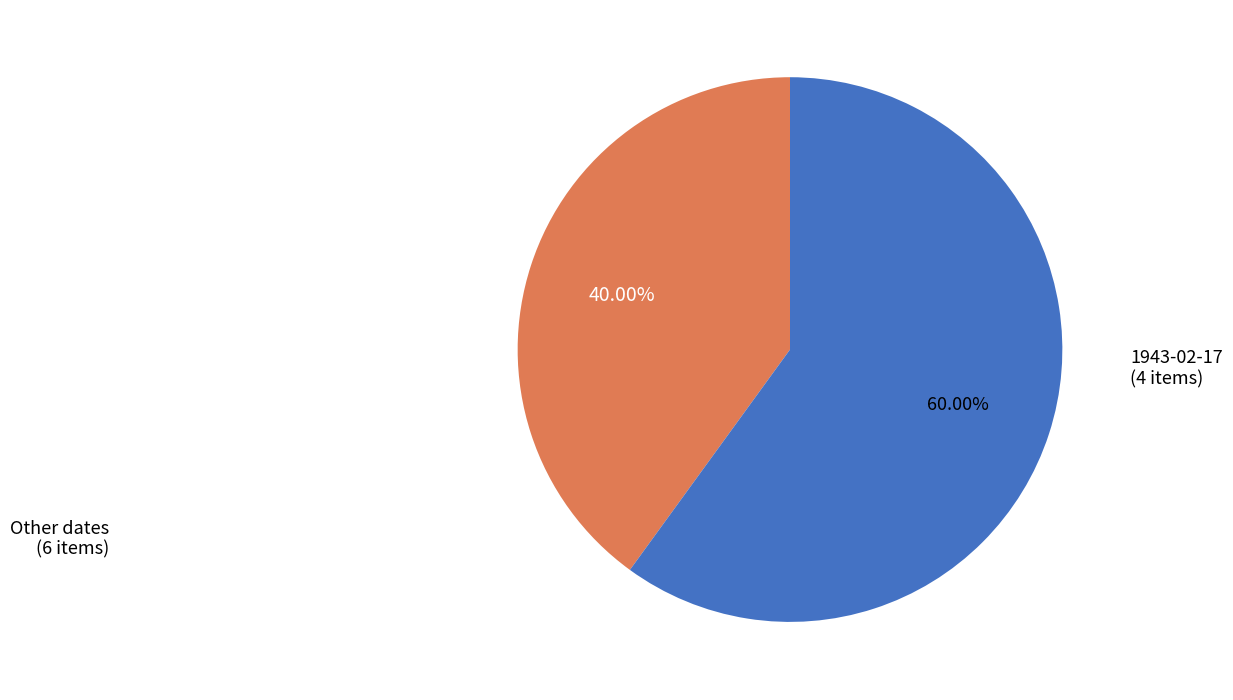

Approximately how many times larger is the value at 1943-02-17 (4 items) compared to Other dates (6 items)?

1.5